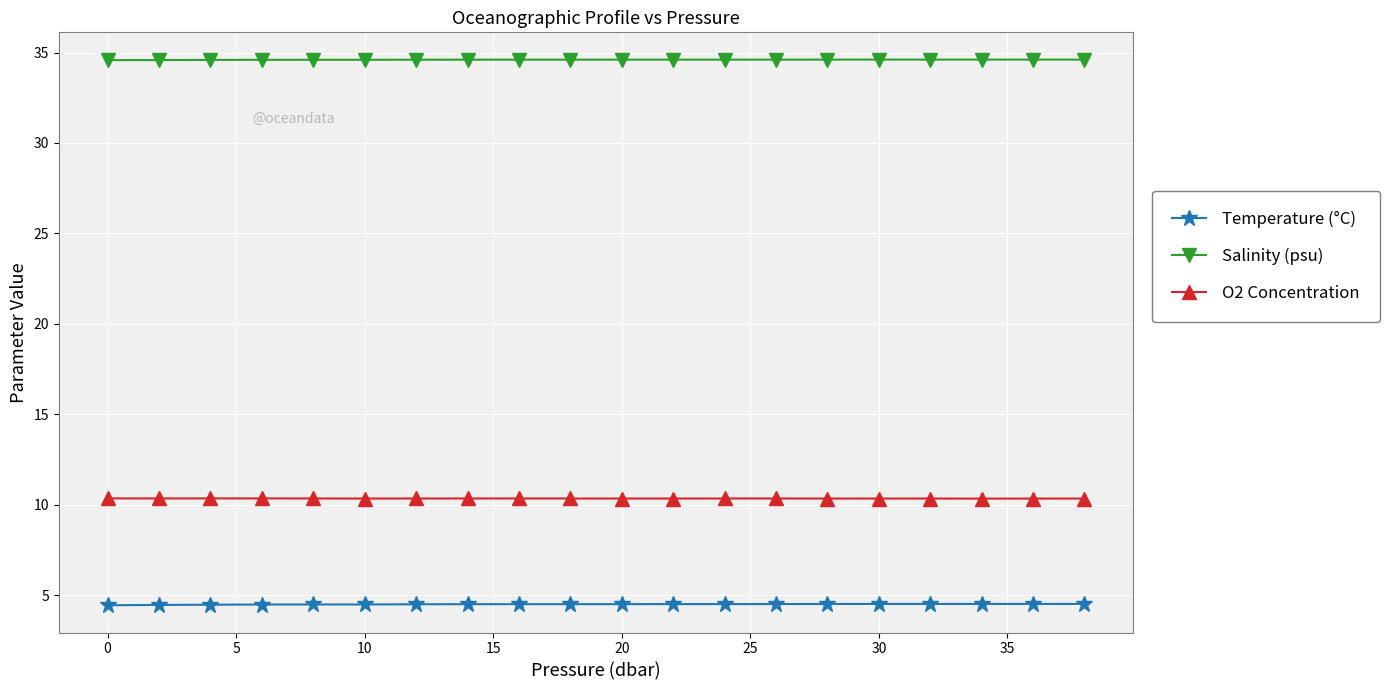

Which series has the largest total across all categories?

Salinity (psu)